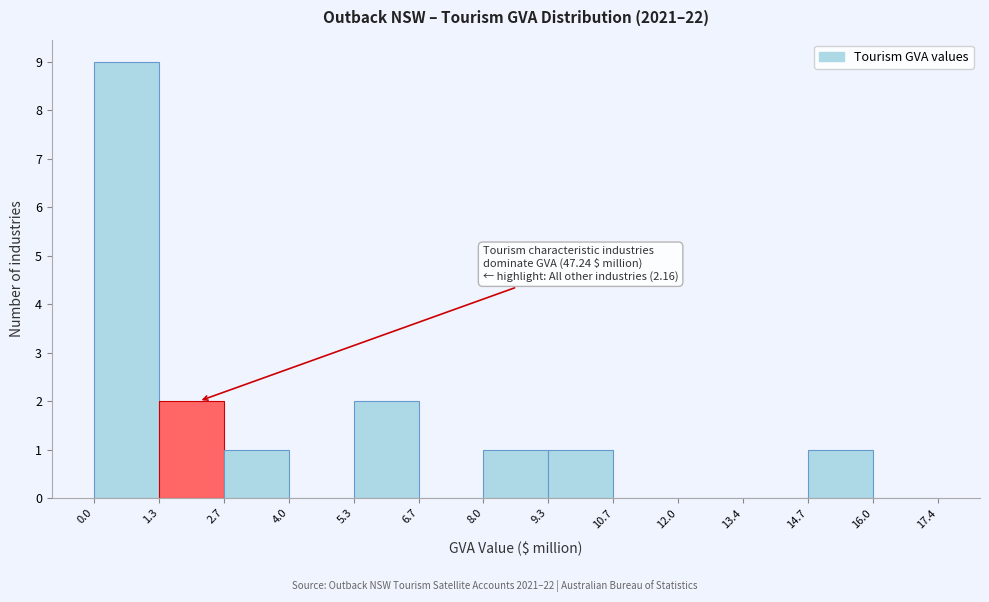

Over which range of the x-axis is the bar tallest?

0.0 to 1.3